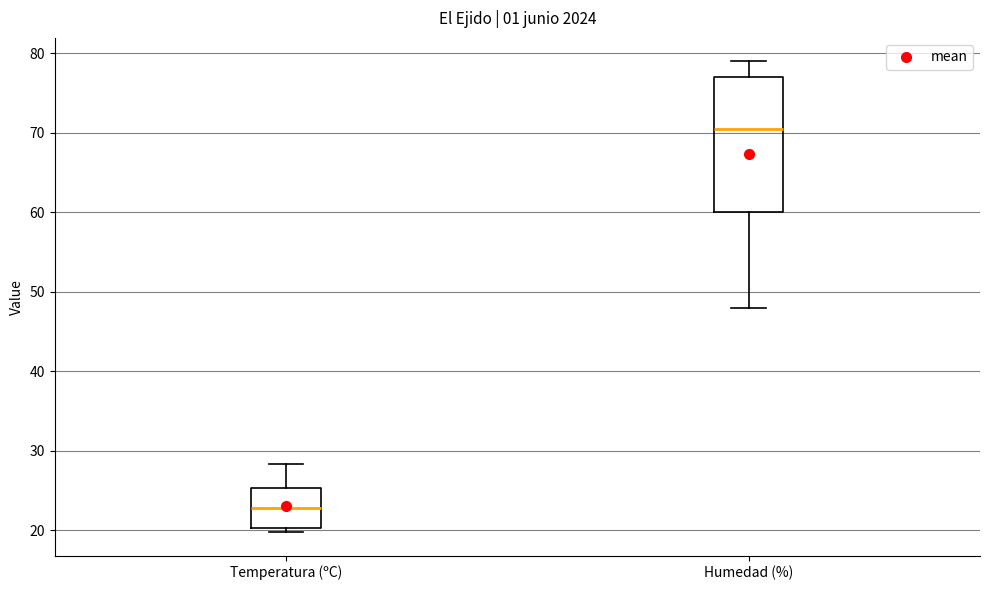

Reading left to right, read every box against the y-axis: the position of its median line, the range the box covers, and the ends of its whiskers. The values are not printed on the chart, so give them approximately, as read against the axis.

Temperatura (ºC): median 23, box 20 to 25, whiskers 20 (just below the box's lower edge) to 28
Humedad (%): median 71, box 60 to 77, whiskers 48 to 79